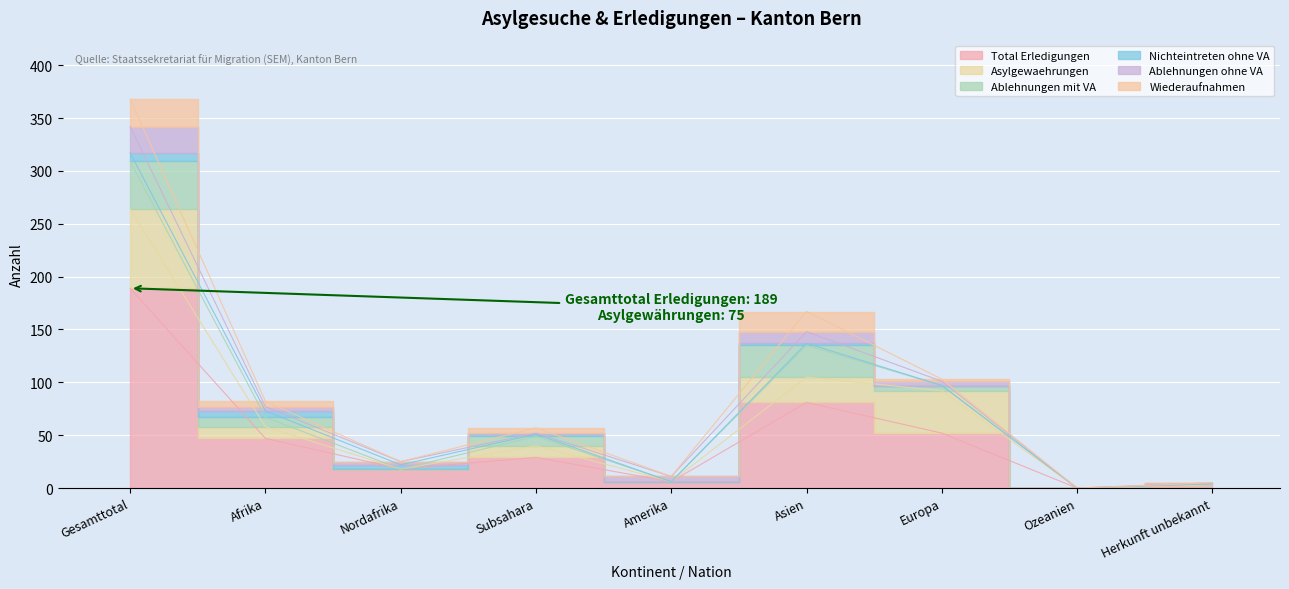

What is the sum of all Asylgewaehrungen values?

161